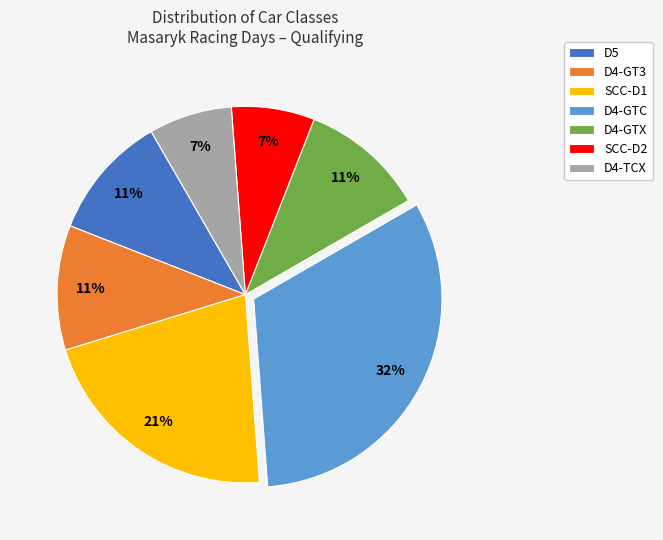

True or false: D4-GTC accounts for 41% of the total.

False